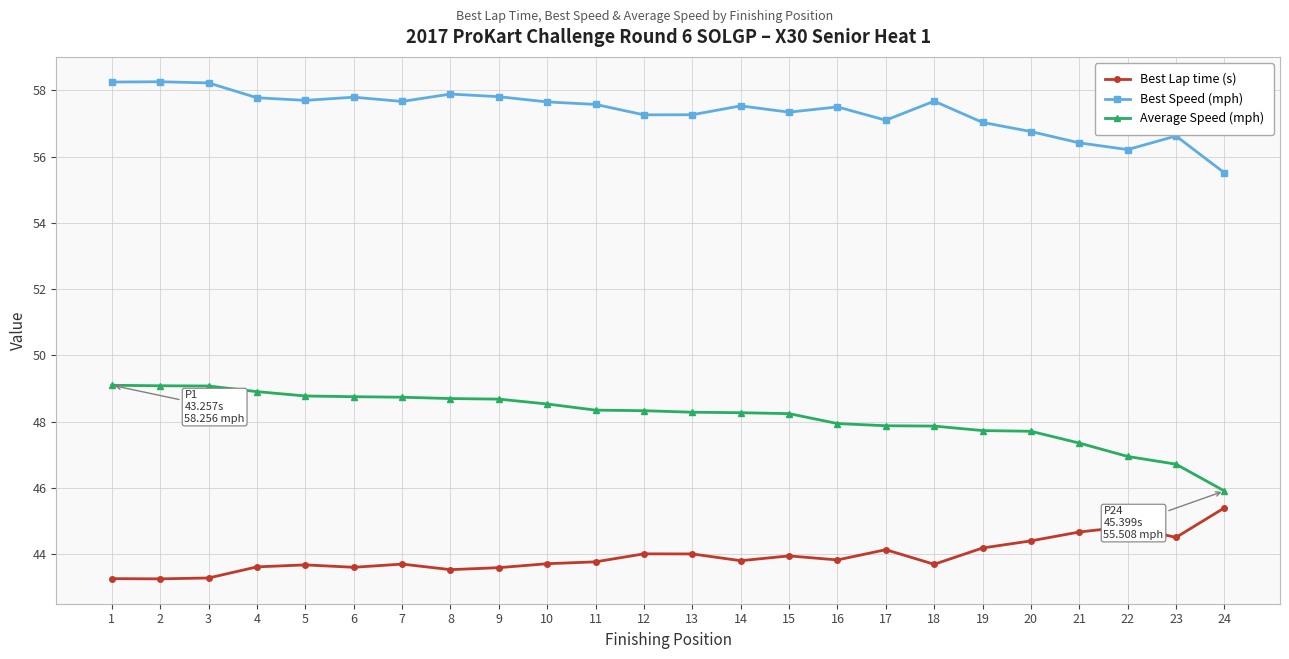

True or false: Average Speed (mph) has a value of 47.9 at 17.

True